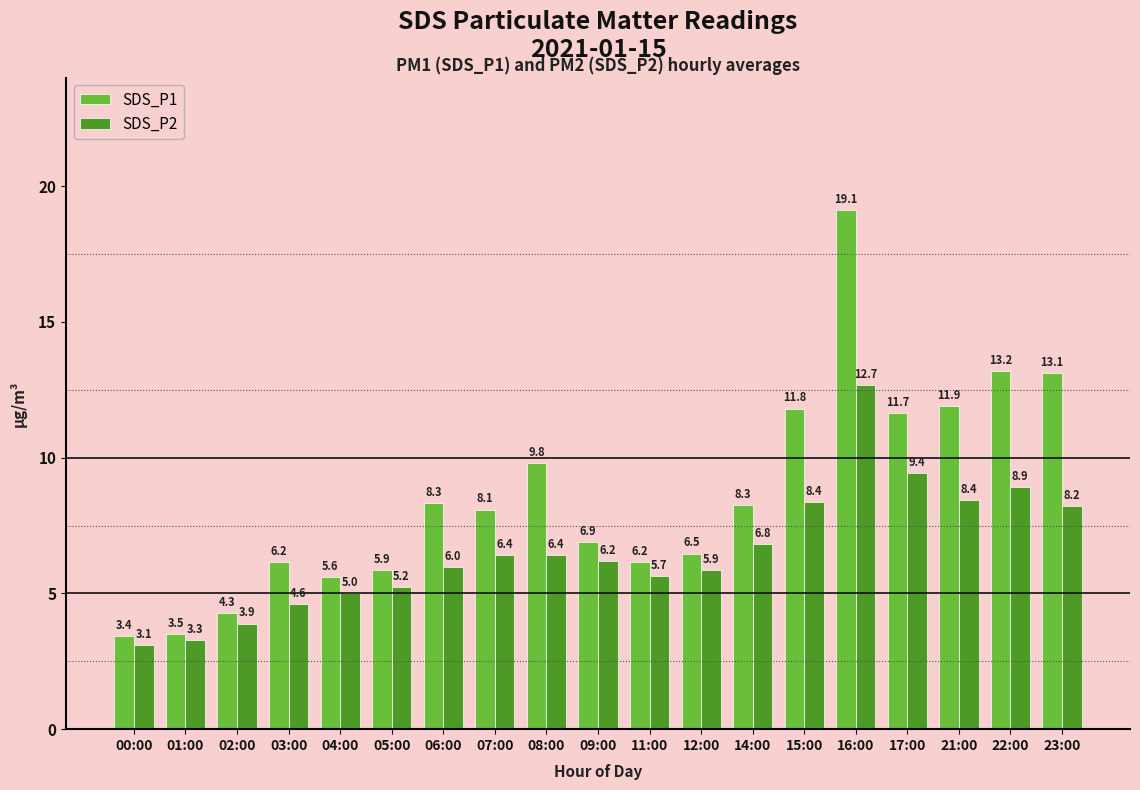

List the series in order of their peak value, lowest first.

SDS_P2, SDS_P1